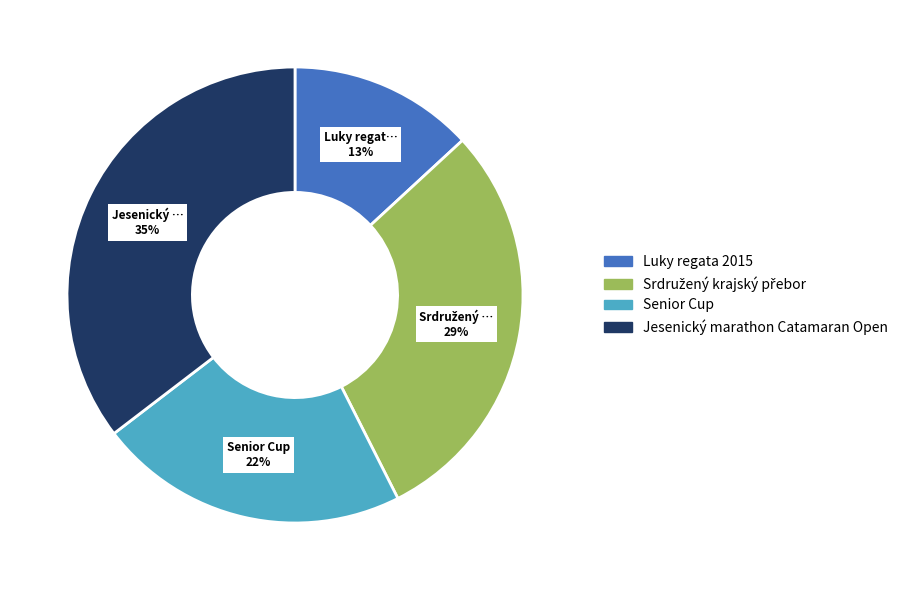

Which category has the smallest portion of the pie?

Luky regata 2015